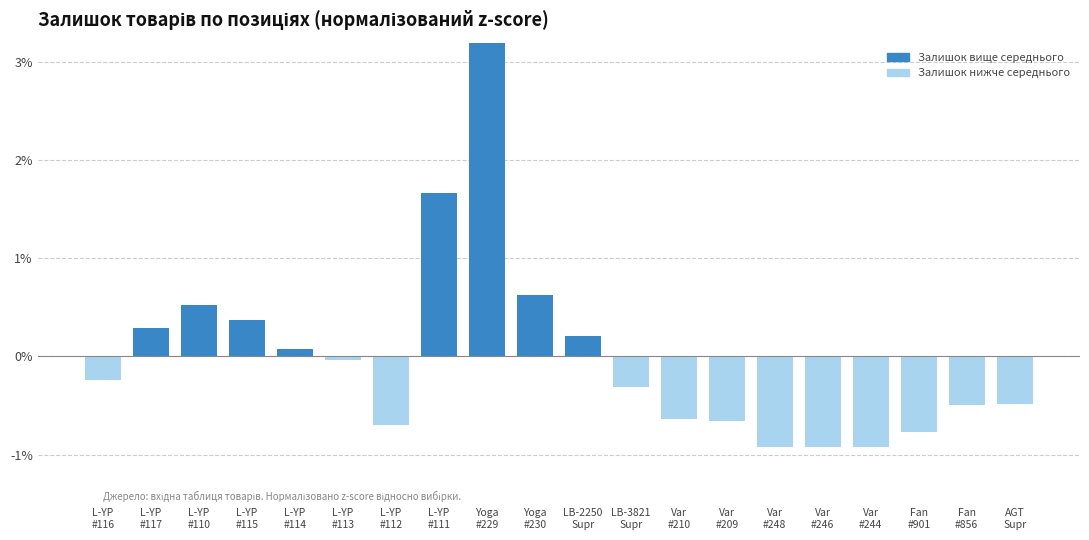

How many data points does each series have?

20